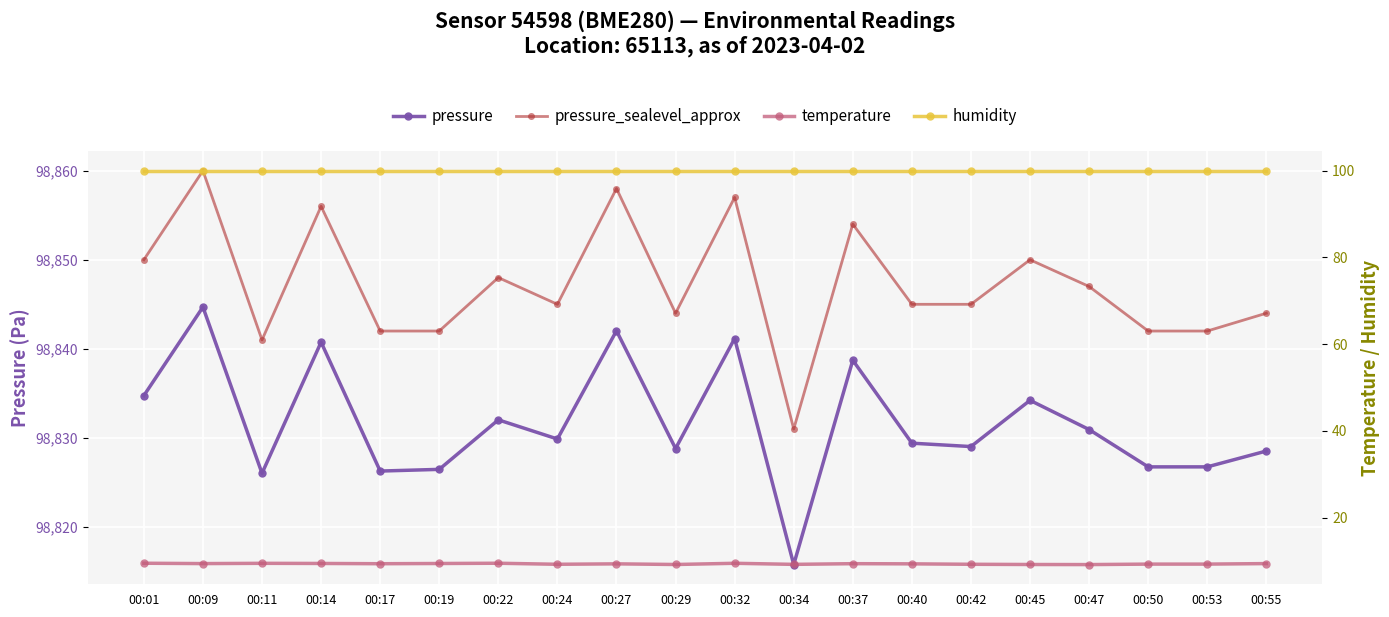

Is it true that humidity equals 100.0 at 00:37?

True